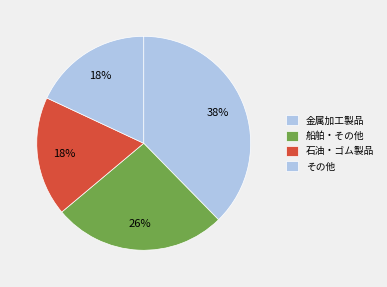

How many segments does this pie chart have?

4